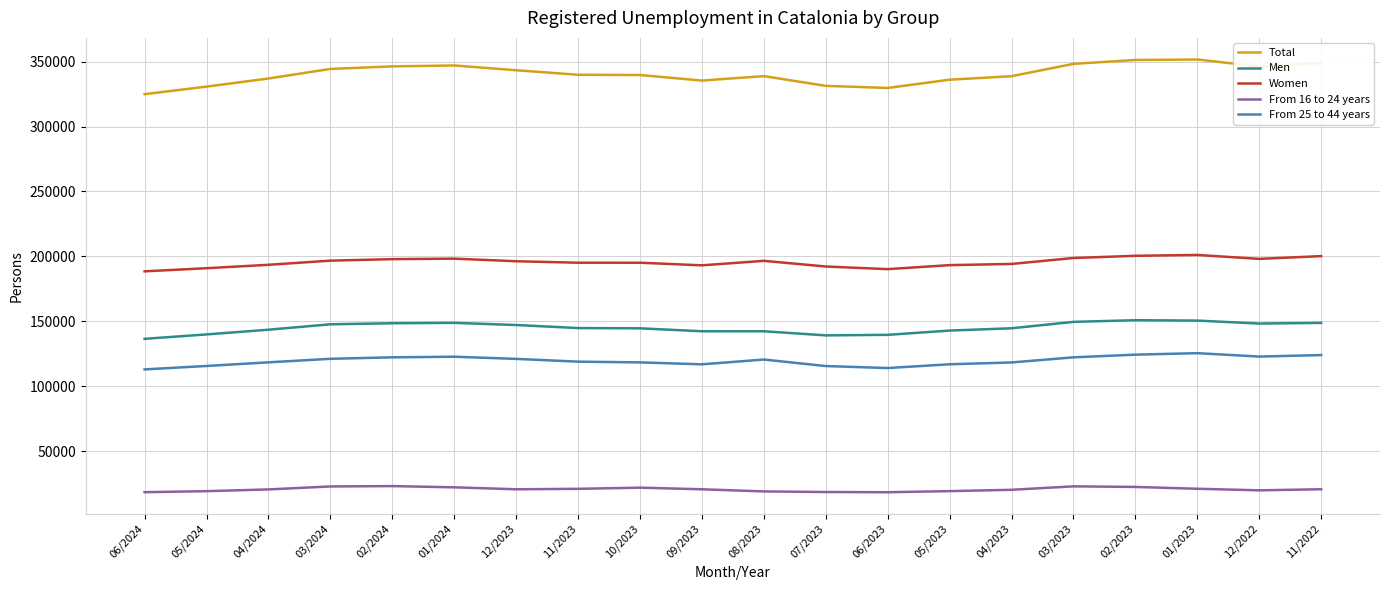

What is the average value of the From 25 to 44 years series?

119604